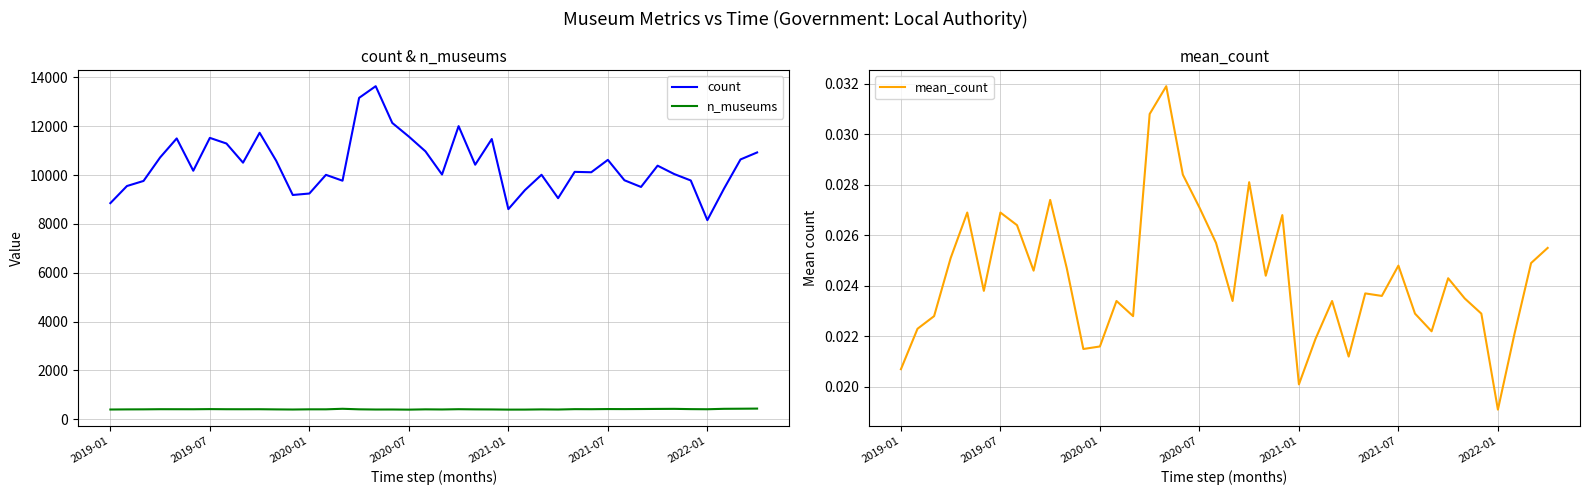

At which label does mean_count reach its peak?

16